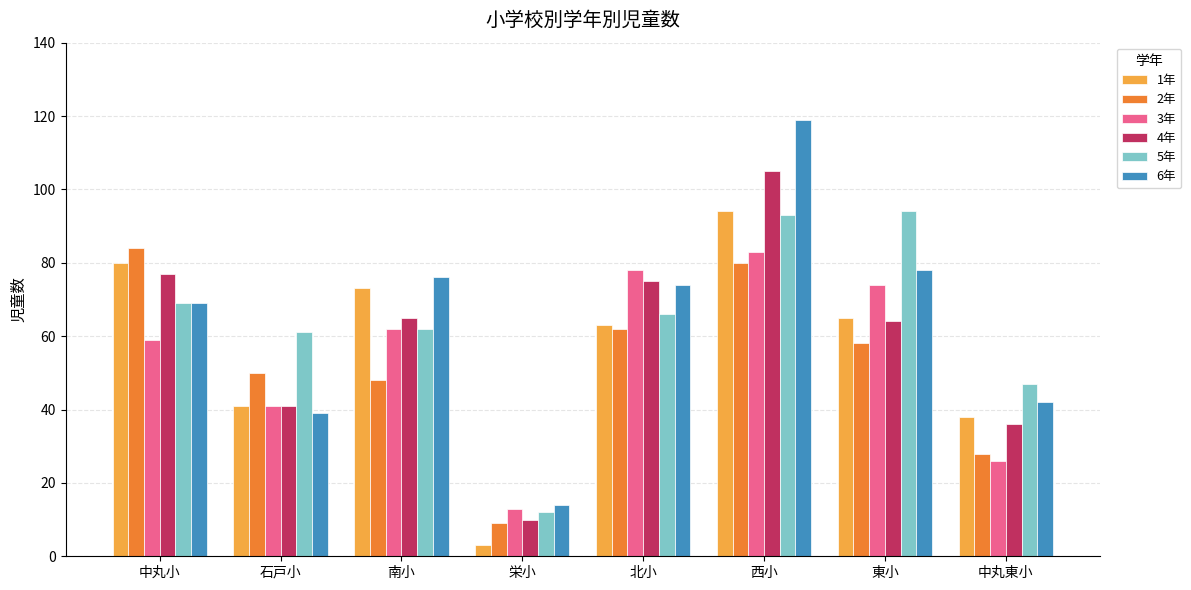

Which series has the widest spread of values?

6年